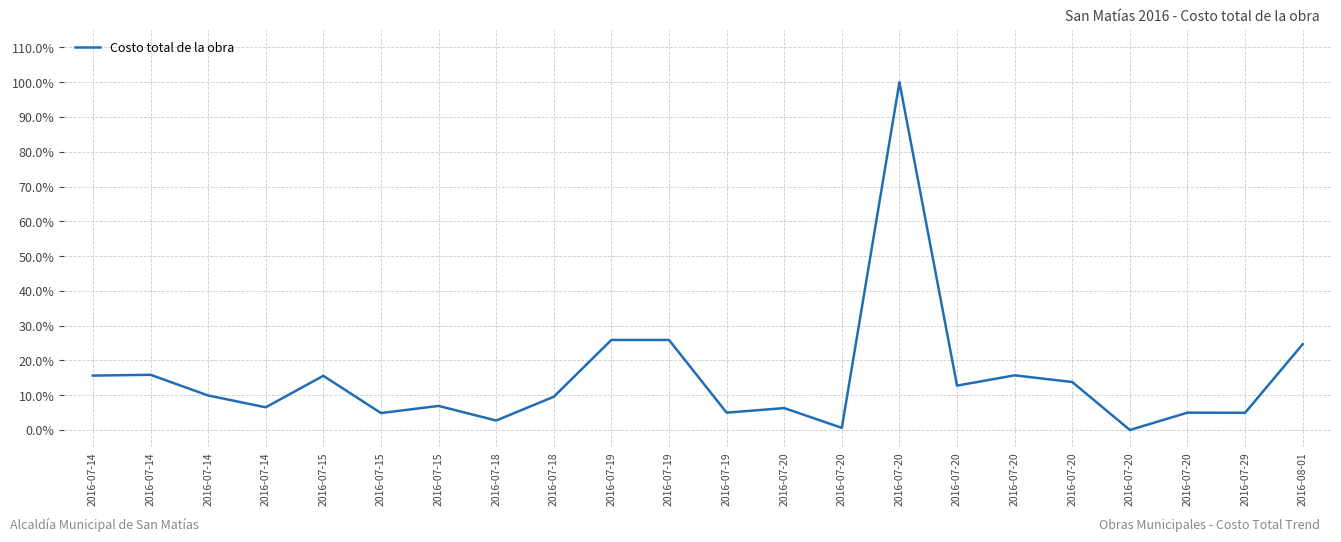

List the labels in order of value, smallest first.

2016-07-20, 2016-07-20, 2016-07-18, 2016-07-15, 2016-07-29, 2016-07-19, 2016-07-20, 2016-07-20, 2016-07-14, 2016-07-15, 2016-07-18, 2016-07-14, 2016-07-20, 2016-07-20, 2016-07-15, 2016-07-14, 2016-07-20, 2016-07-14, 2016-08-01, 2016-07-19, 2016-07-19, 2016-07-20